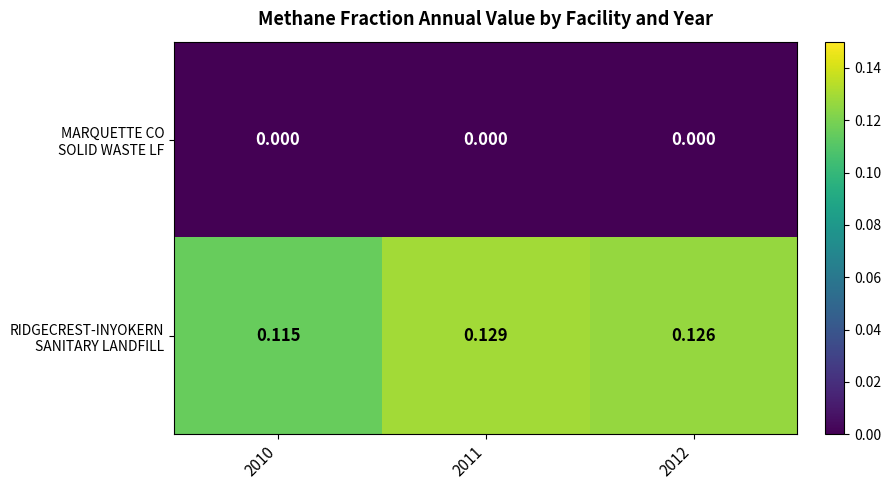

How many data points does each series have?

3